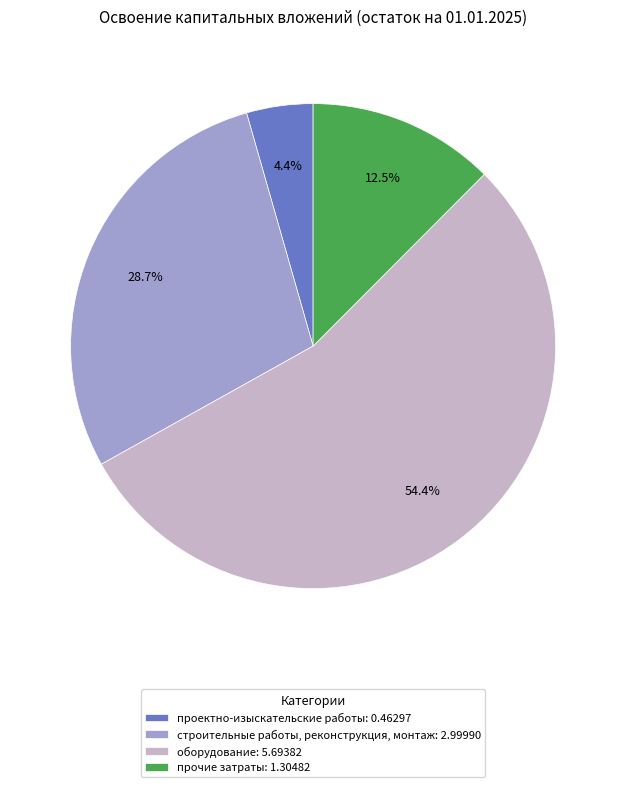

How many slices are in this pie chart?

4